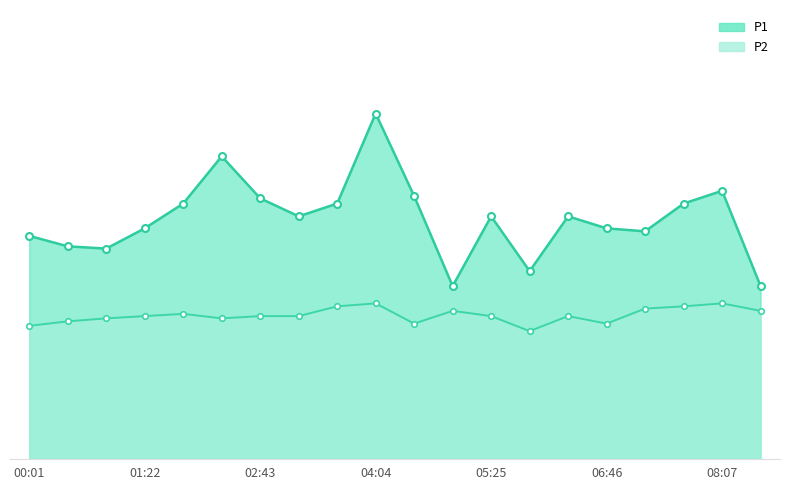

How many data points in P1 are above 3?

14